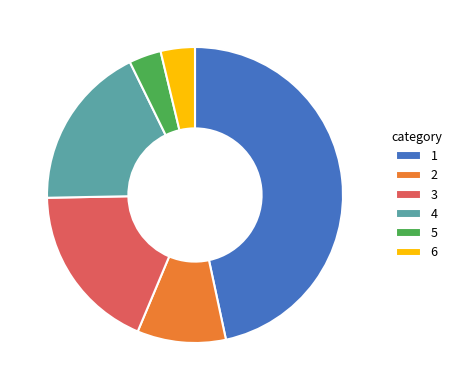

Approximately how many times larger is the value at 4 compared to 5?

5.1